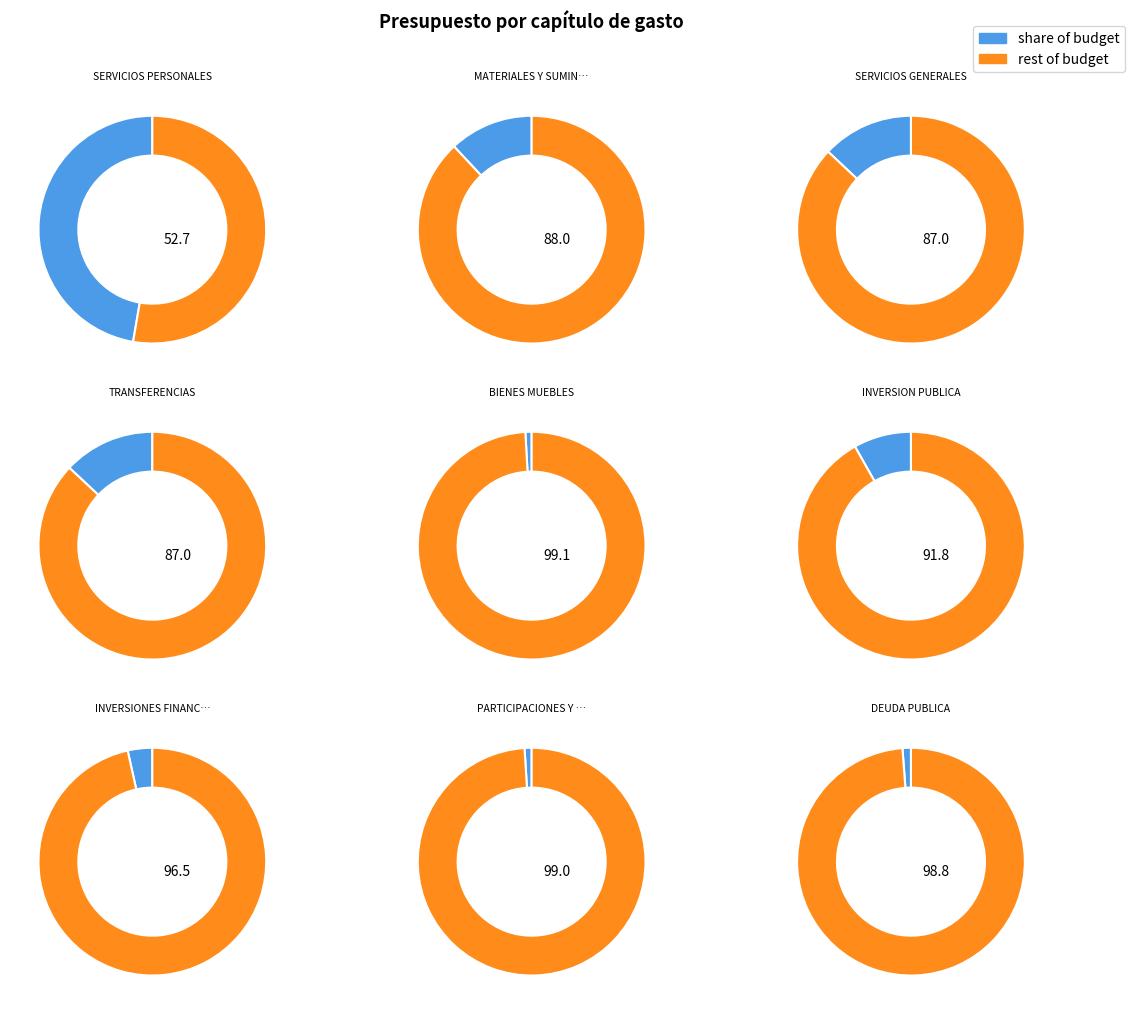

Which slice is the largest?

SERVICIOS PERSONALES